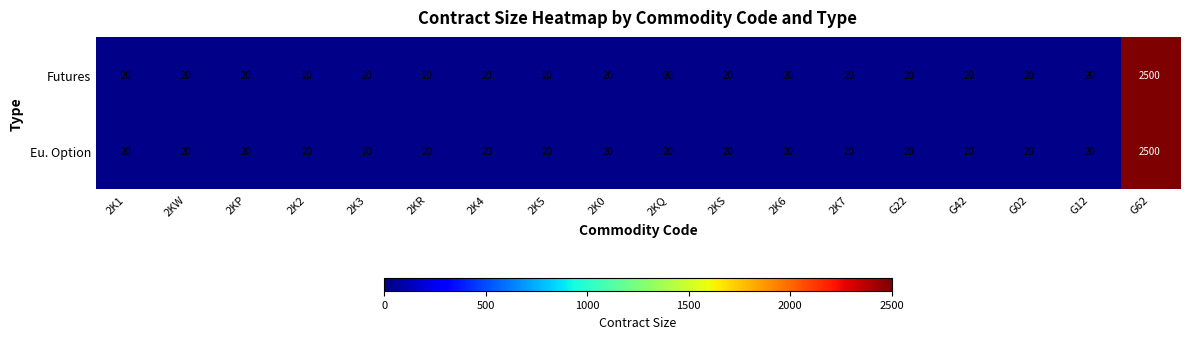

What is the difference between the maximum and minimum values in the Eu. Option series?

2480